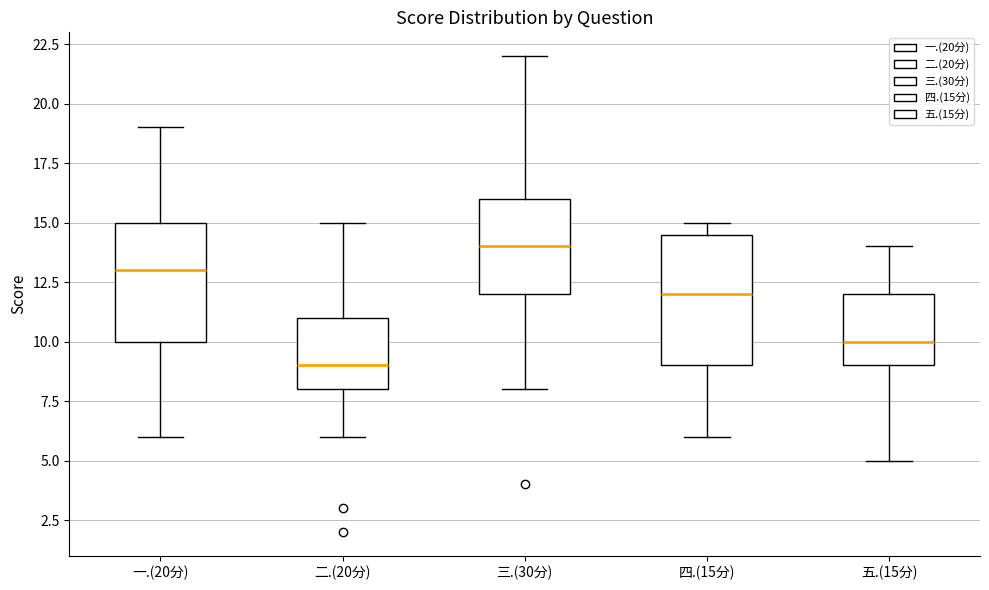

Comparing the boxes themselves (not the whiskers), which one is the tallest?

四.(15分)